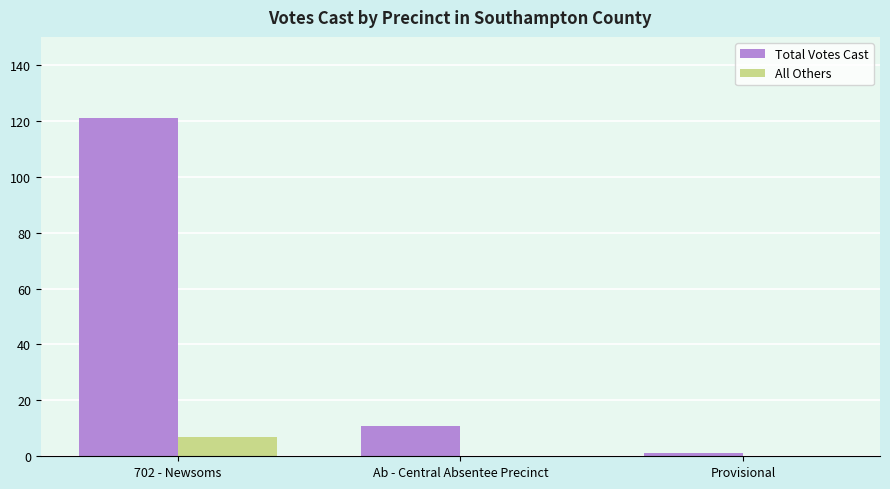

How many data points does each series have?

3